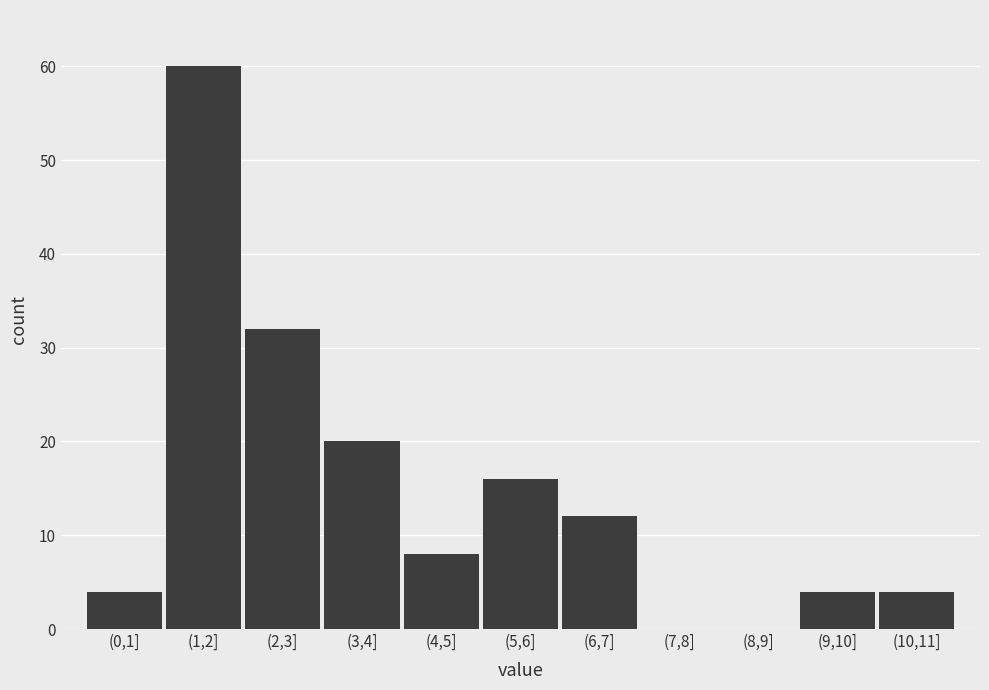

Reading left to right, extract all data points from this chart.

(0,1]=4	(1,2]=60	(2,3]=32	(3,4]=20	(4,5]=8	(5,6]=16	(6,7]=12	(7,8]=0	(8,9]=0	(9,10]=4	(10,11]=4